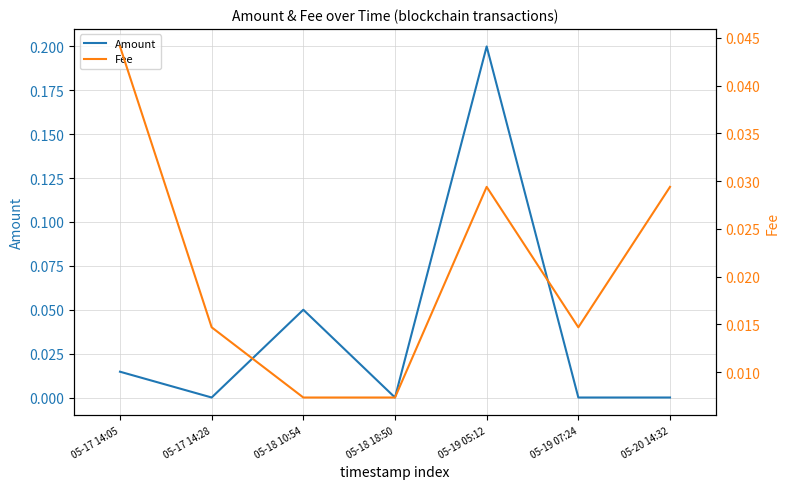

True or false: Fee and Amount intersect in this chart.

True